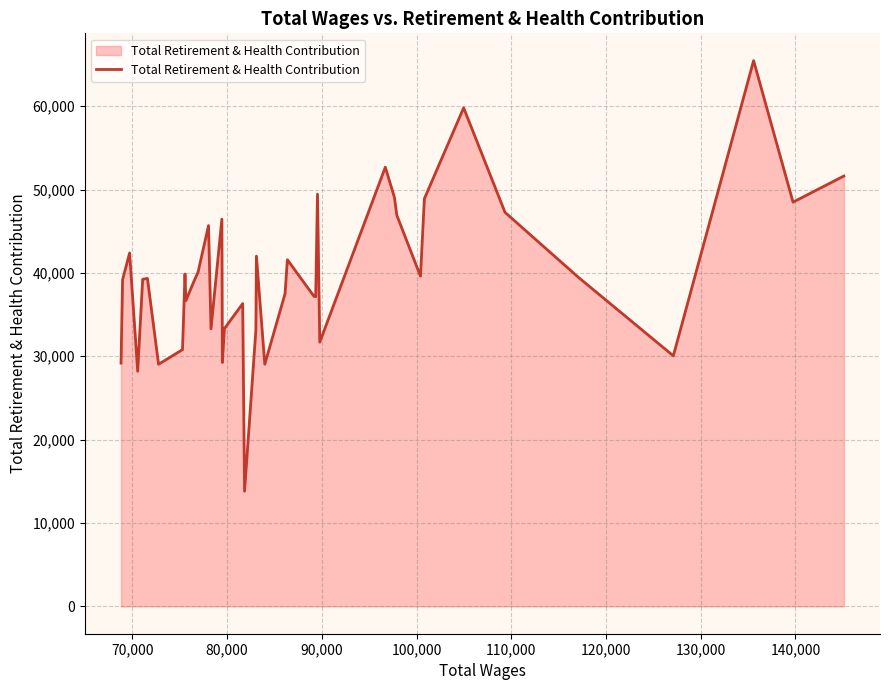

What is the smallest value displayed?

13821